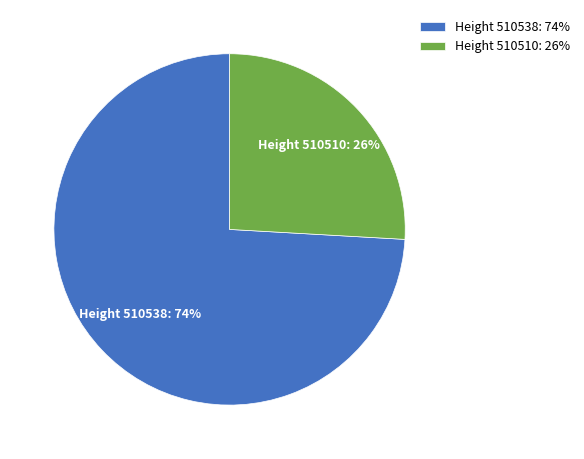

Which slice represents more than half of the pie?

Height 510538: 74%